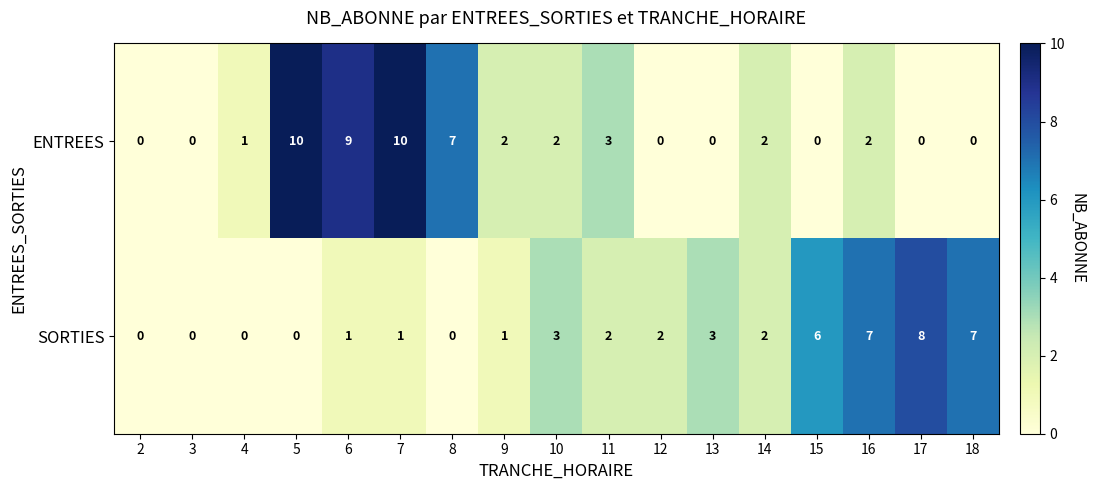

Which series has the largest range (max minus min)?

ENTREES